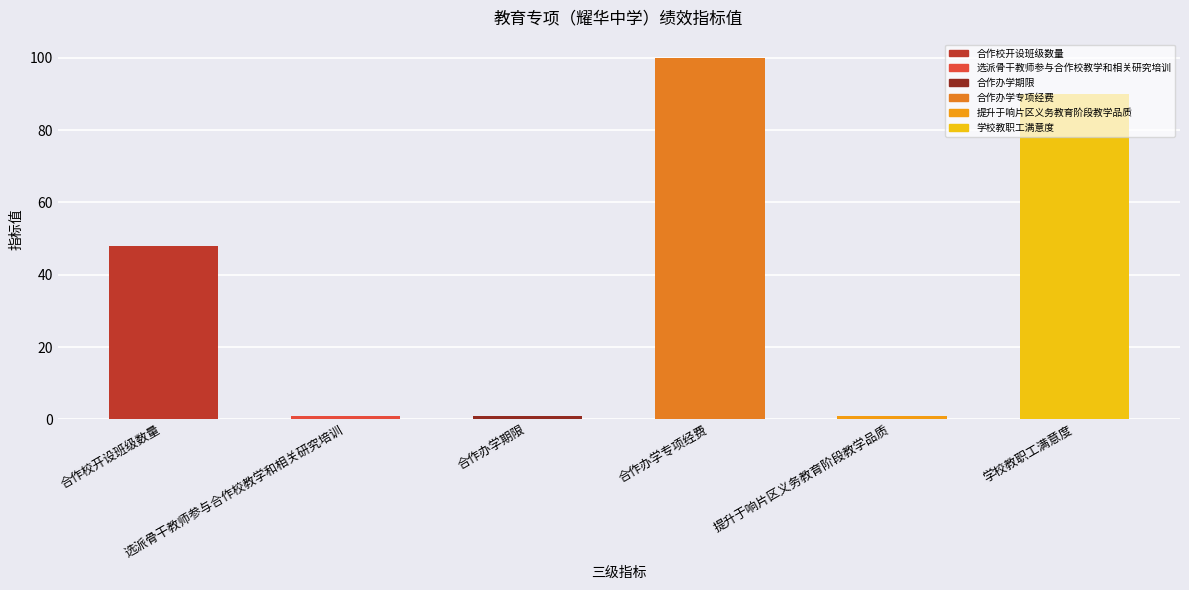

What position from the right is 提升于响片区义务教育阶段教学品质?

2